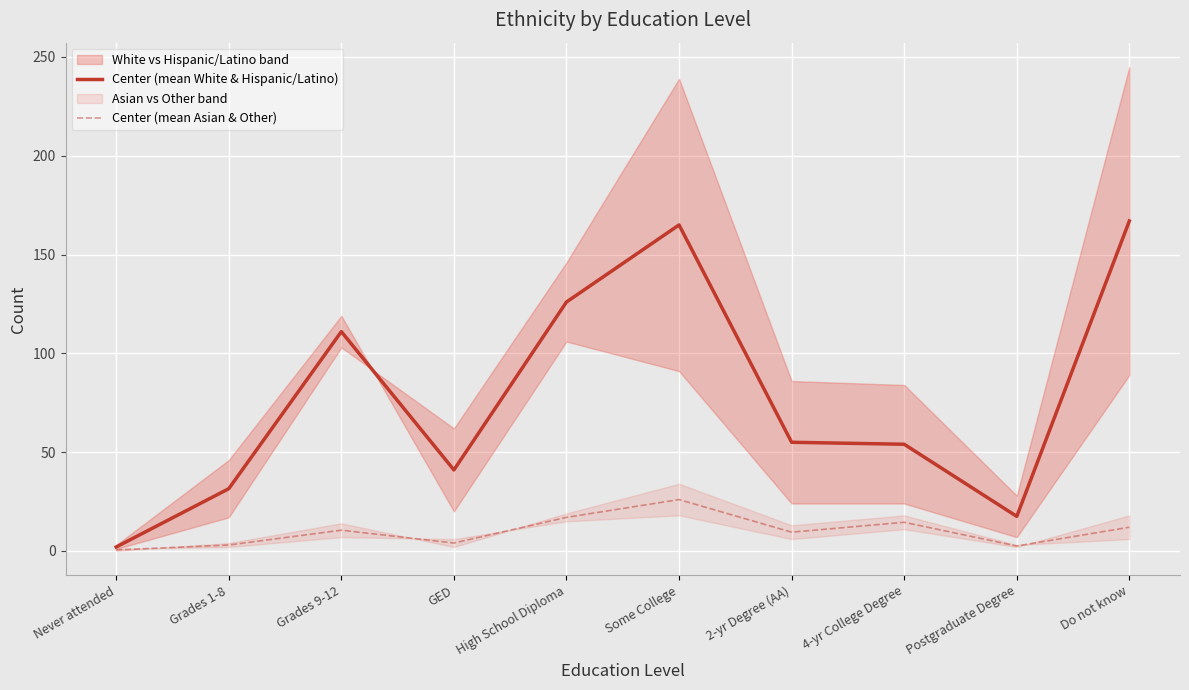

Which series has the largest total across all categories?

Center (mean White & Hispanic/Latino)